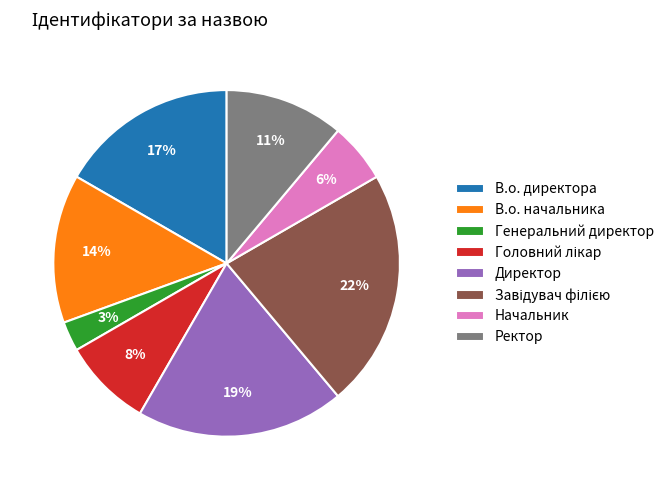

Count the number of slices in the pie.

8